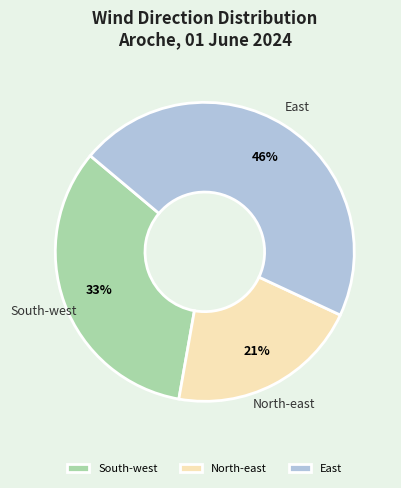

The North-east slice represents 31% of the pie. True or false?

False